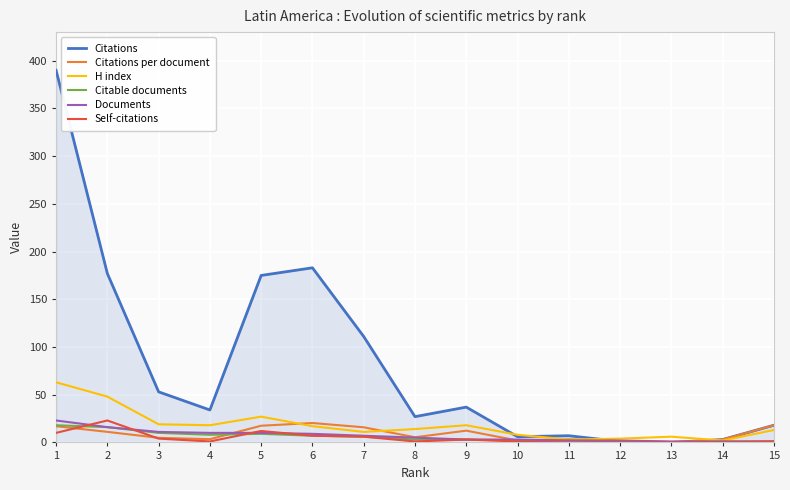

Which category has the lowest value across all series?

13